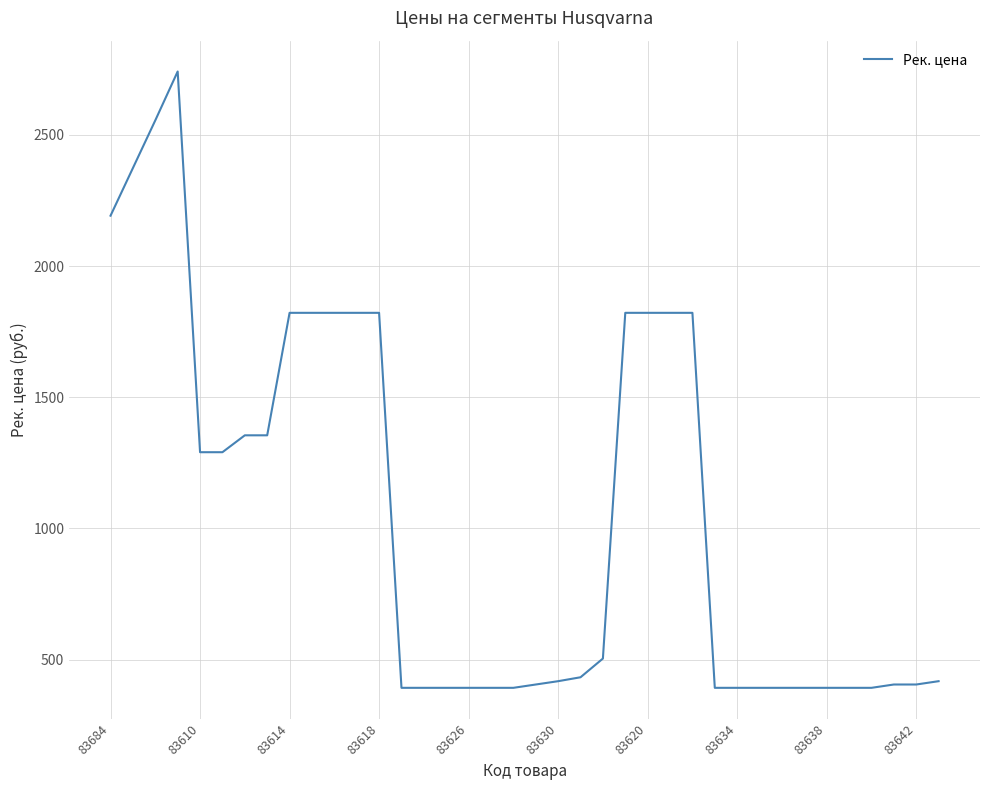

What is the value of the 15th point from the left?

392.1